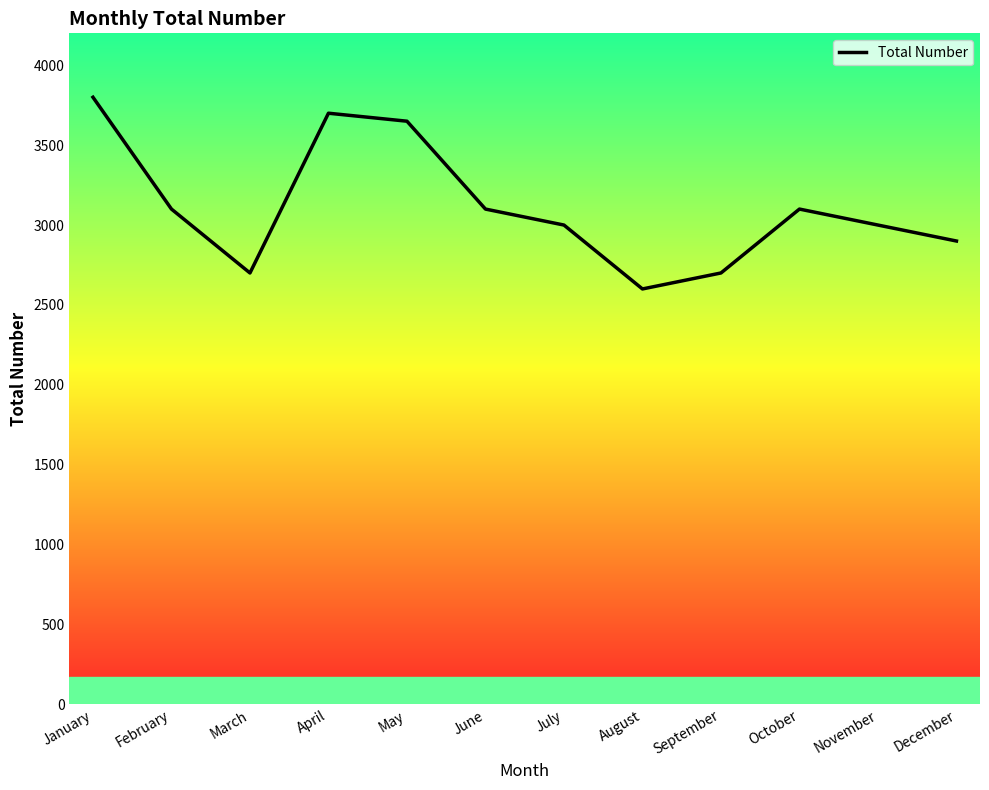

What is the ratio of the value at April to the value at December?

1.3